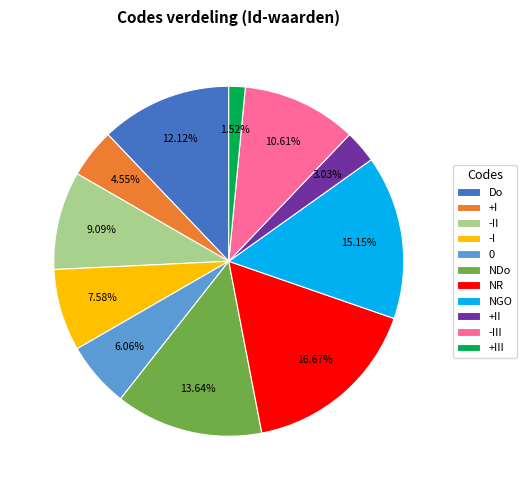

Does Do represent more than half of the total?

No